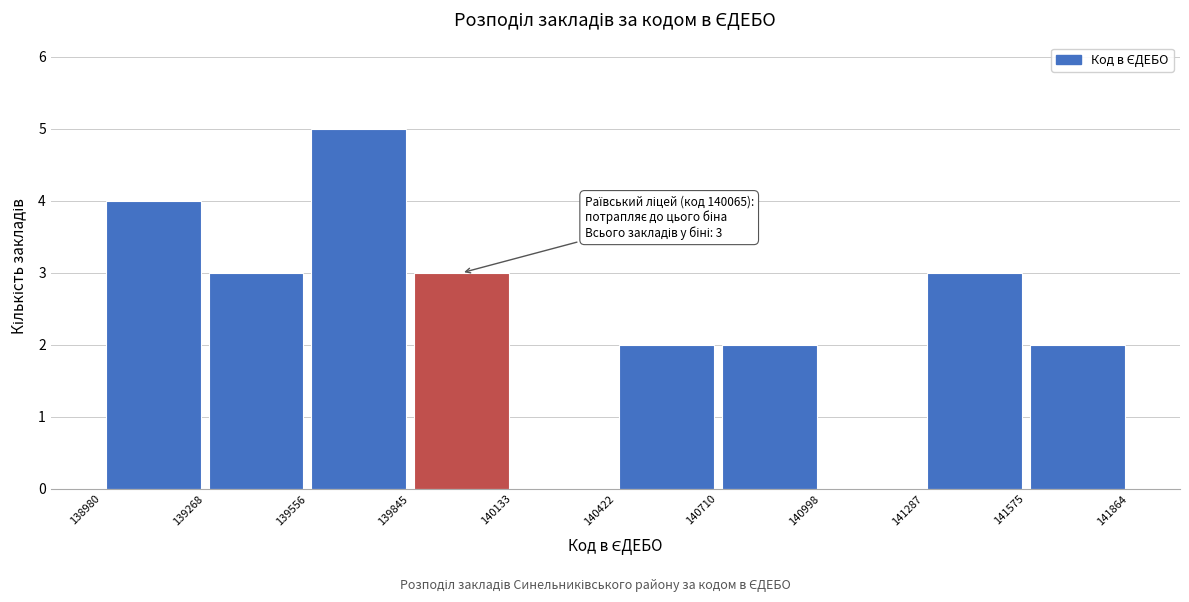

Over which range of the x-axis is the bar tallest?

139556 to 139845